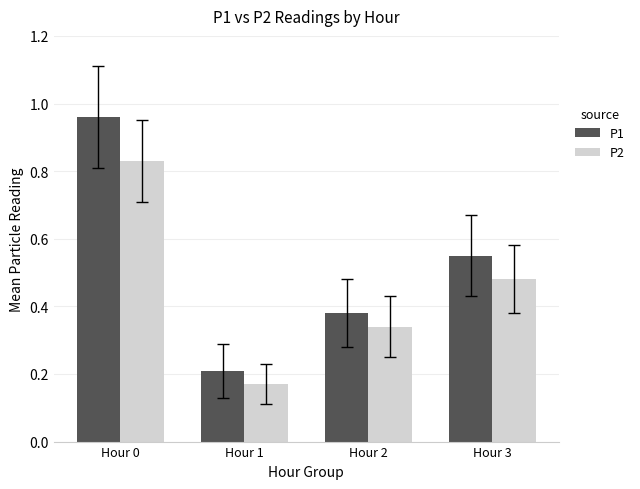

Which series has the widest spread of values?

P1